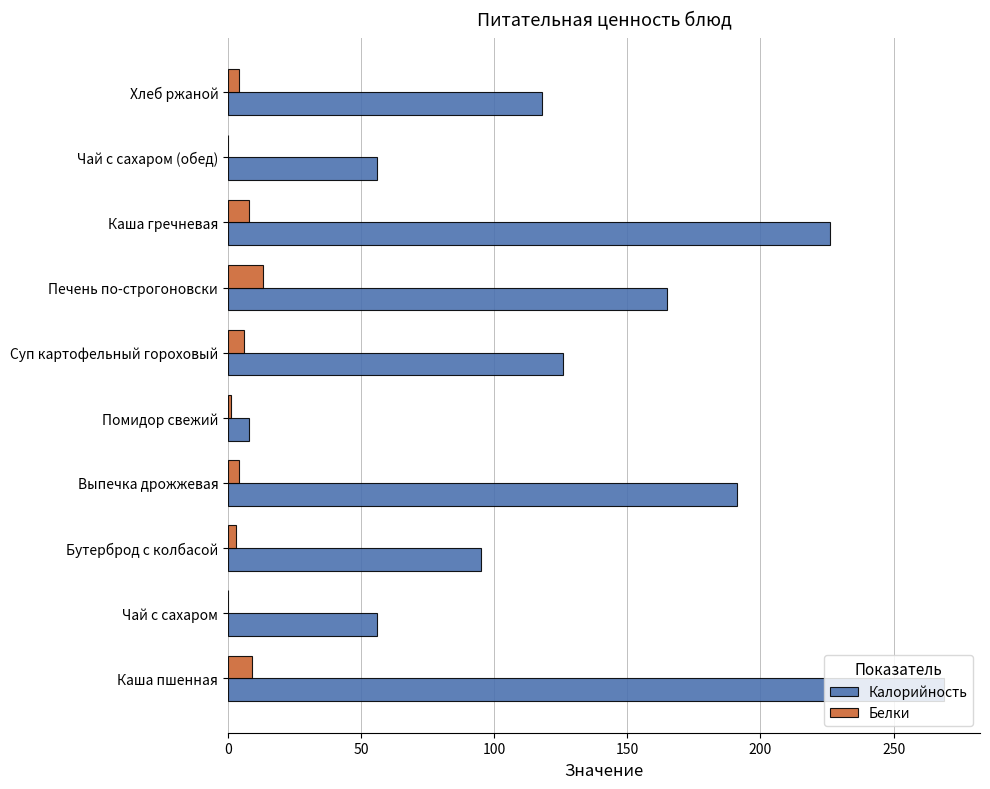

What is the greatest value displayed?

269